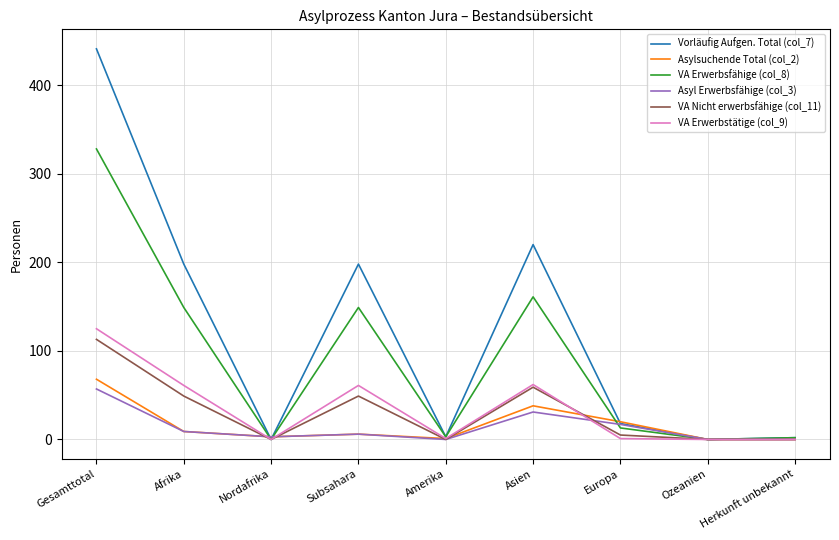

Which series has the largest range (max minus min)?

Vorläufig Aufgen. Total (col_7)